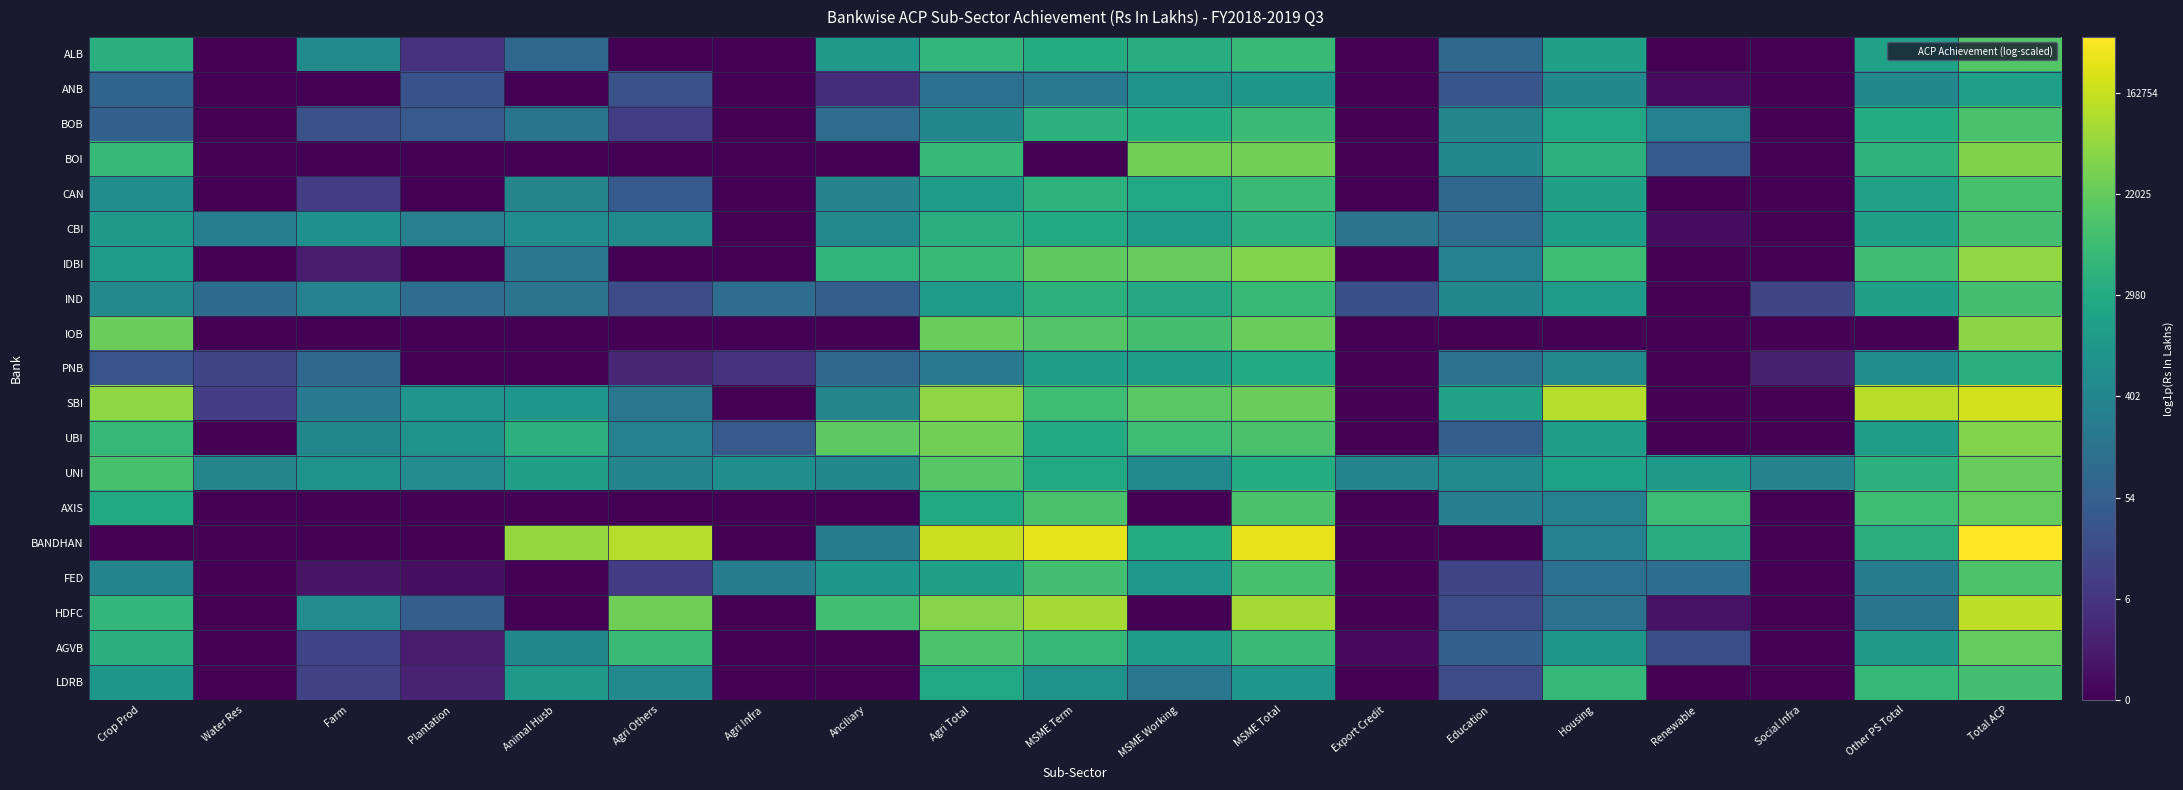

At how many categories does at least one series exceed 8?

12